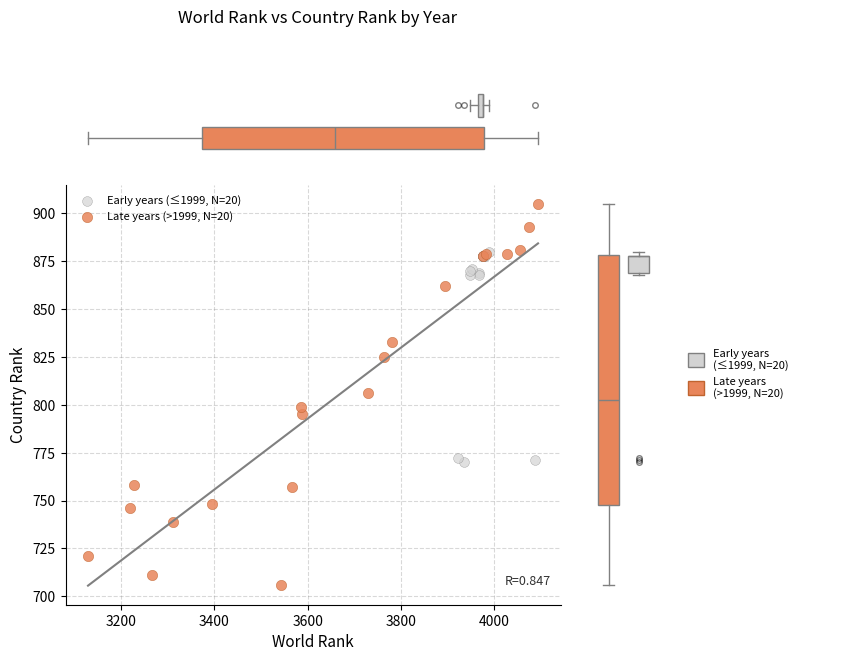

Which series reaches the maximum Y coordinate?

Late years (>1999, N=20)